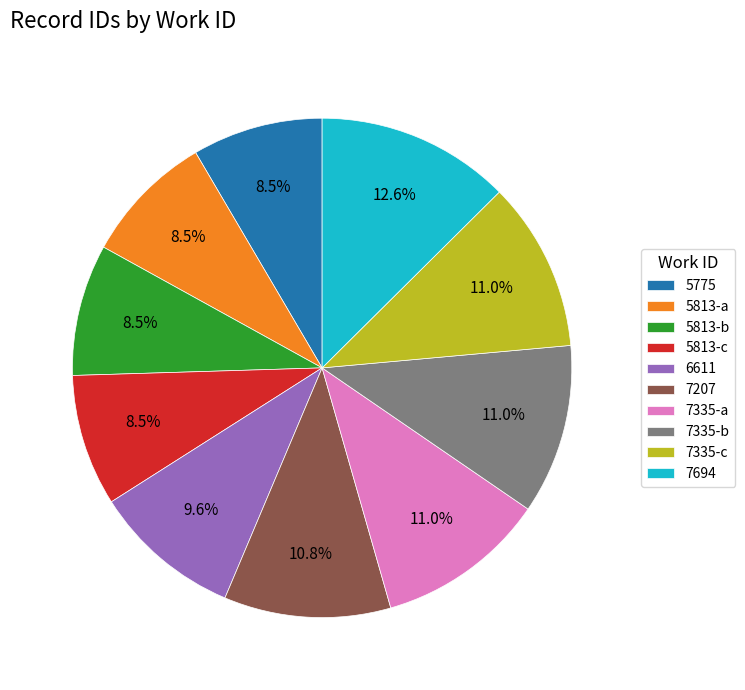

Does any single category account for the majority?

No